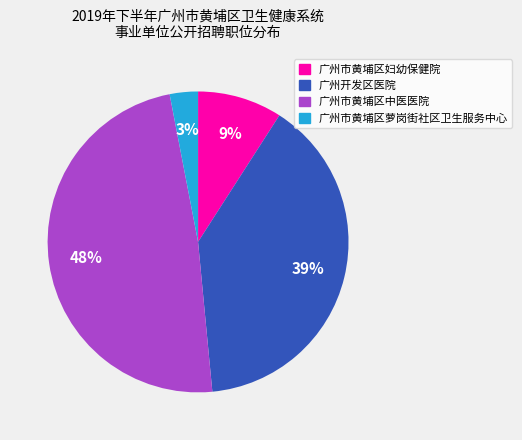

To the nearest percent, what percentage of the pie is 广州开发区医院?

39%